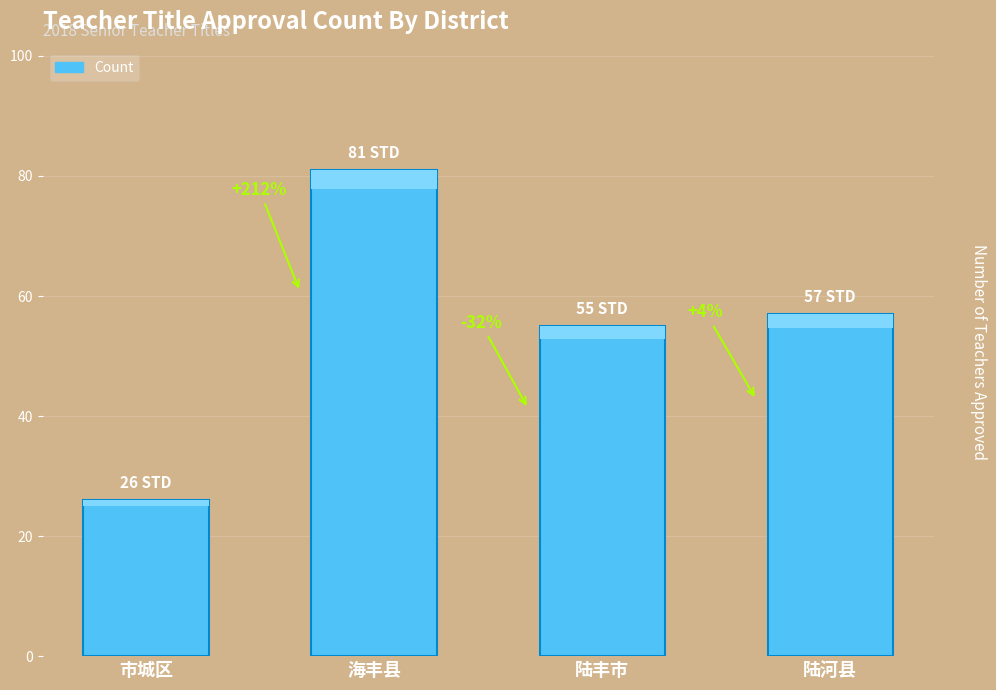

The chart shows a value of 36 at 市城区. True or false?

False